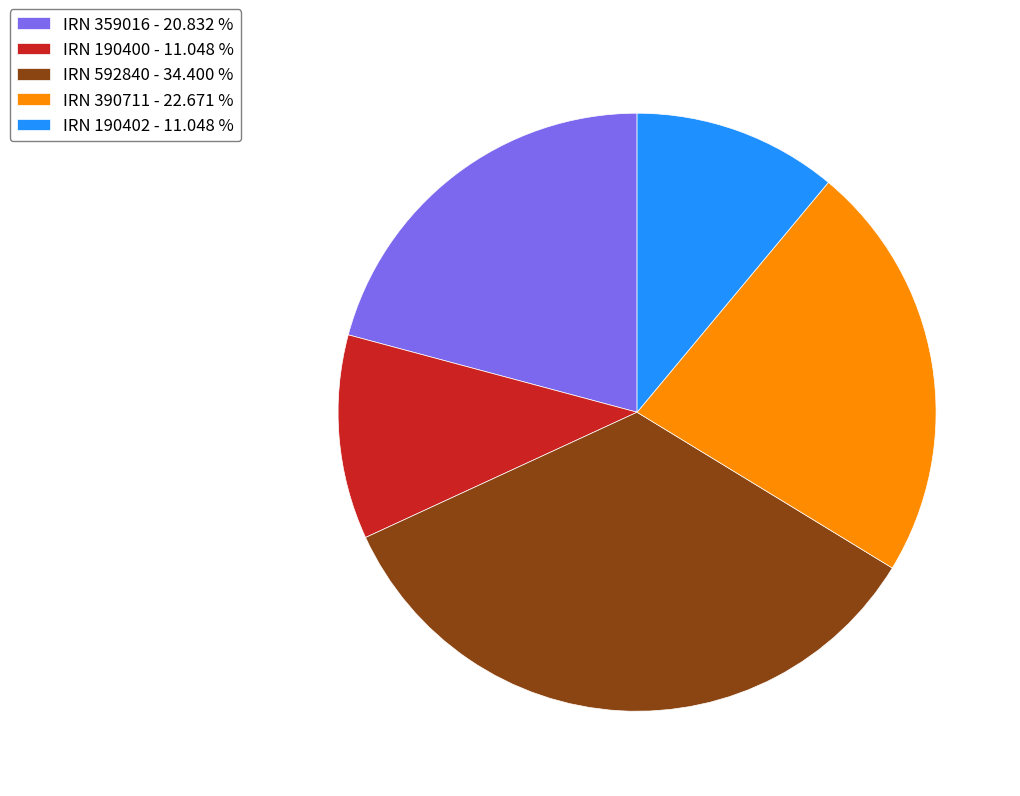

Do IRN 190402 - 11.048 % and IRN 359016 - 20.832 % together represent more than half of the pie?

No